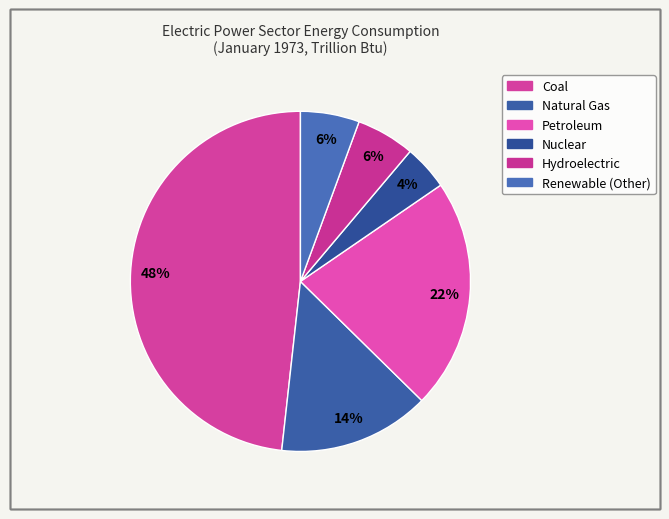

Does Petroleum account for over 50% of the chart?

No